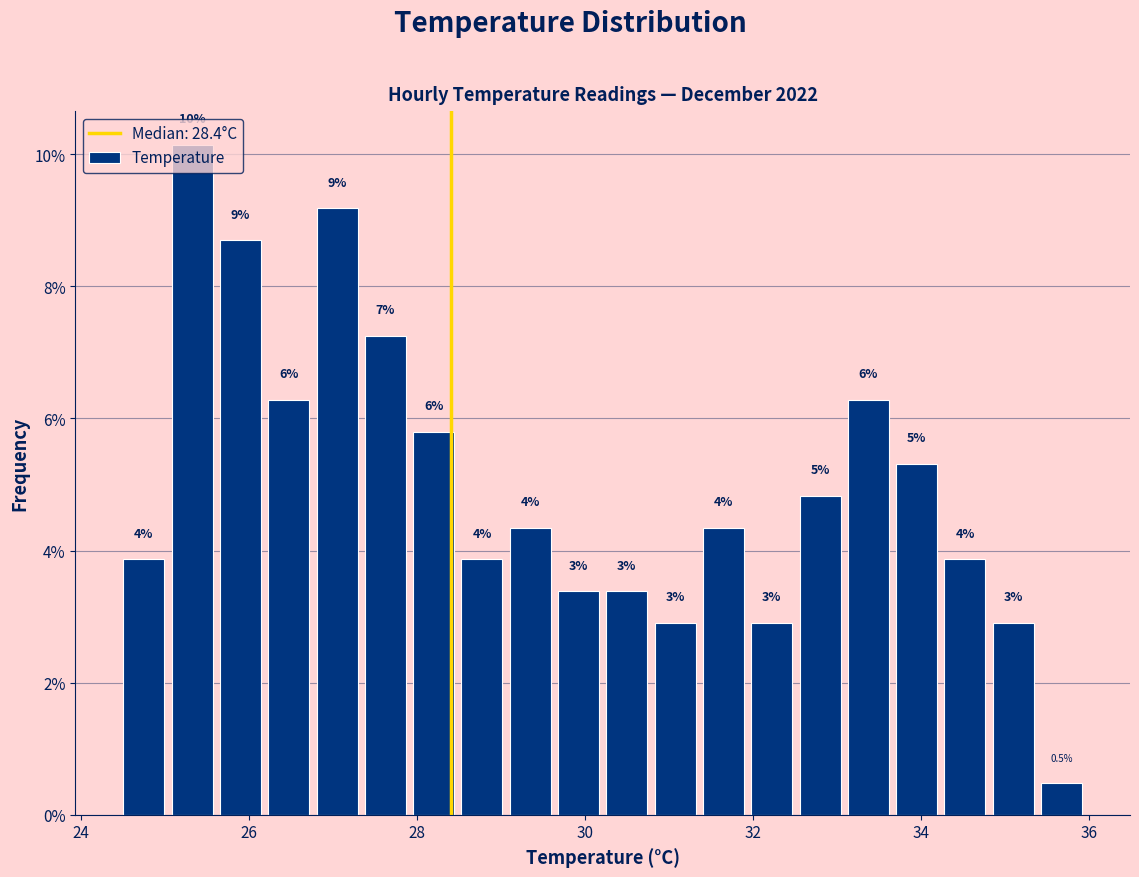

Read against the x-axis, roughly where is the centre of the tallest bar?

25.4